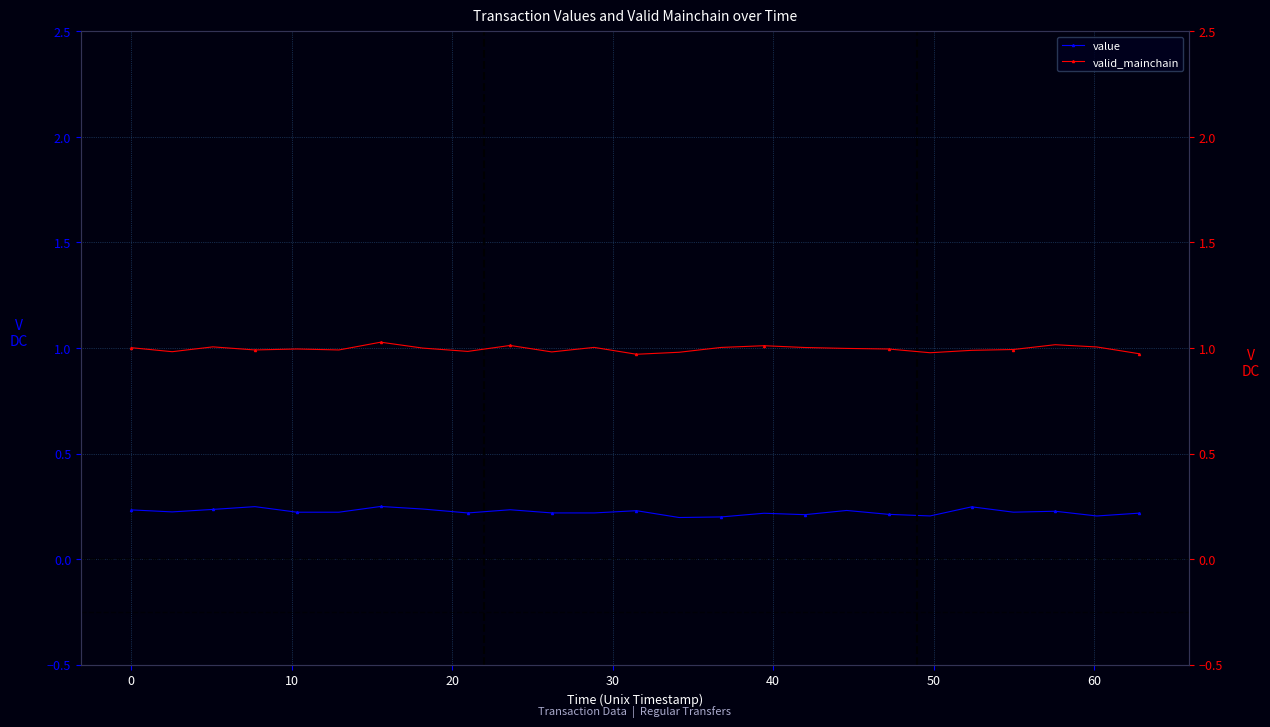

How many value values are between 0 and 1?

25